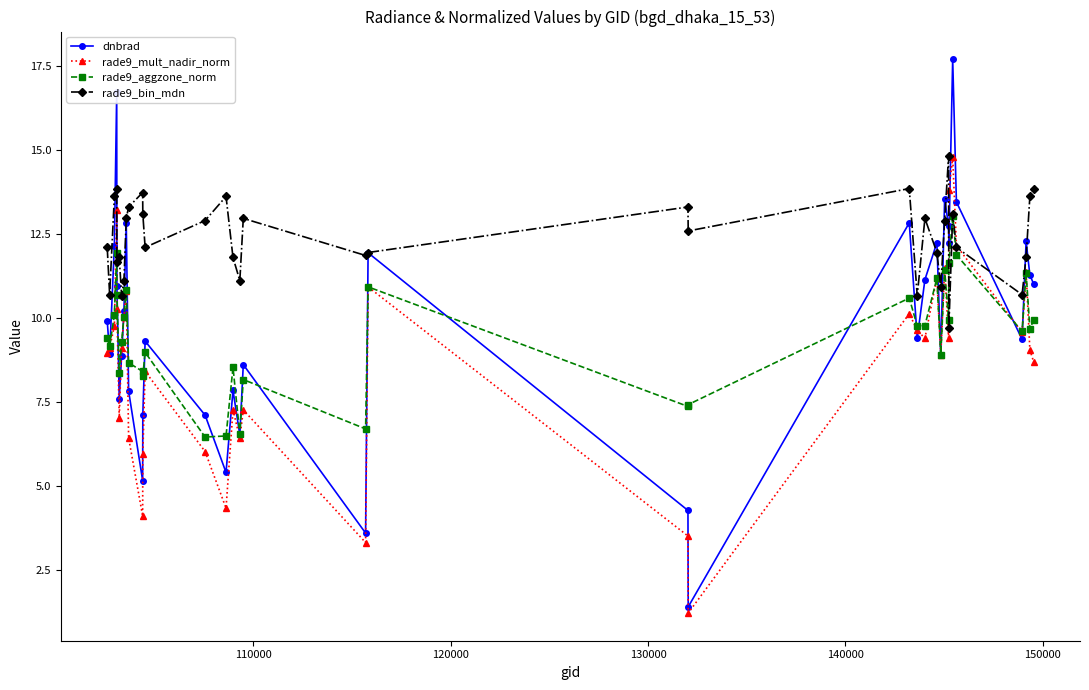

How many series are shown in this chart?

4